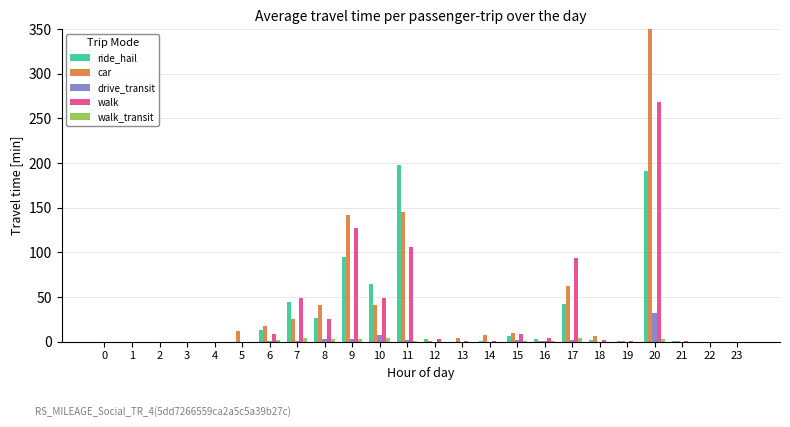

What is the average value of the walk series?

31